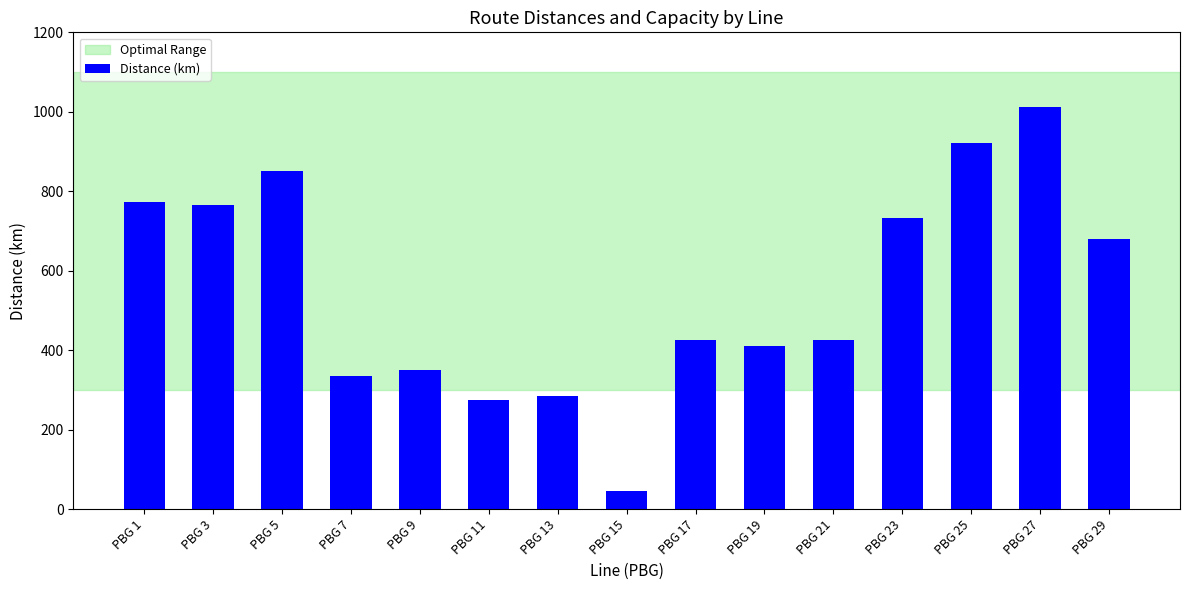

Which category has the highest value across all series?

PBG 27